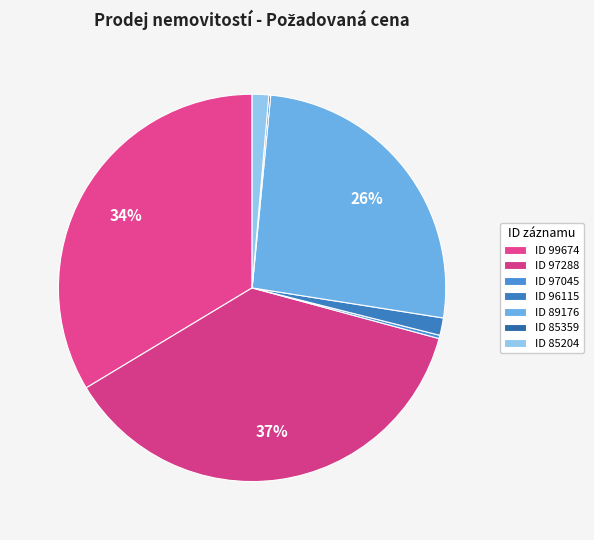

How many segments does this pie chart have?

7